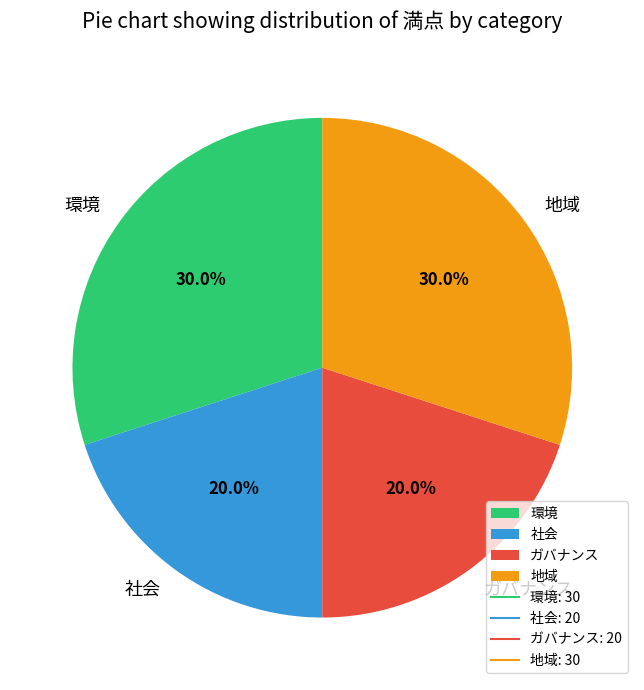

Is there any slice that represents more than half of the pie?

No